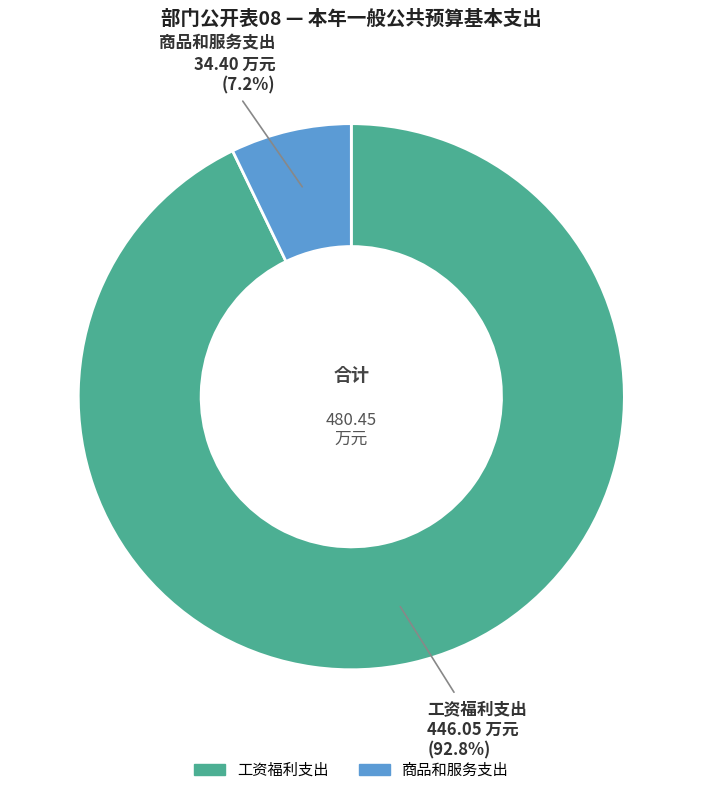

True or false: 工资福利支出 accounts for 93% of the total.

True